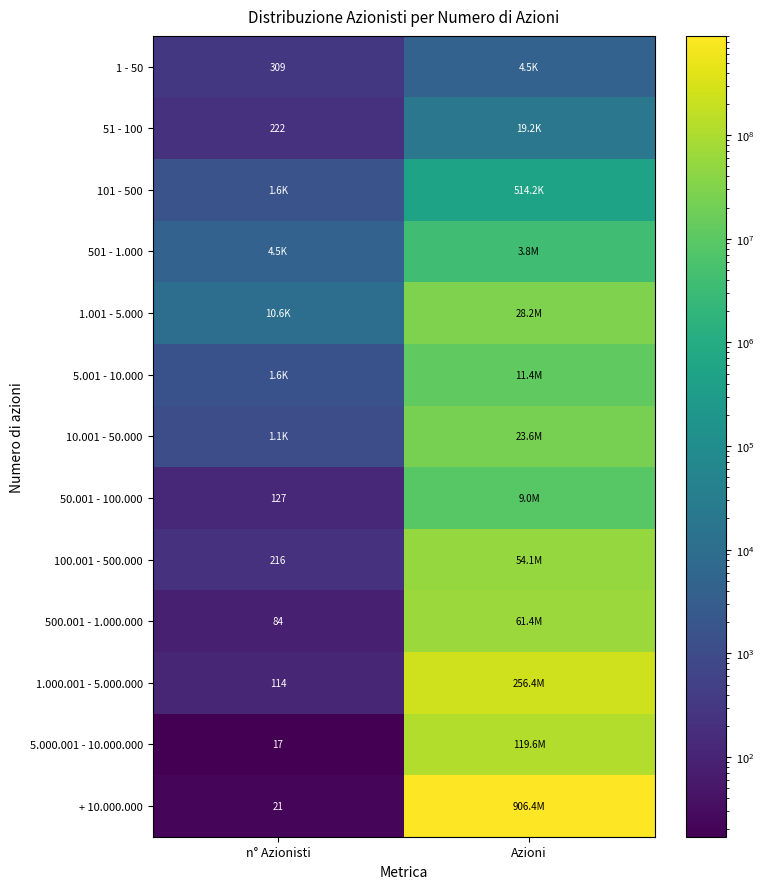

The value of 51 - 100 at n° Azionisti is 222. True or false?

True